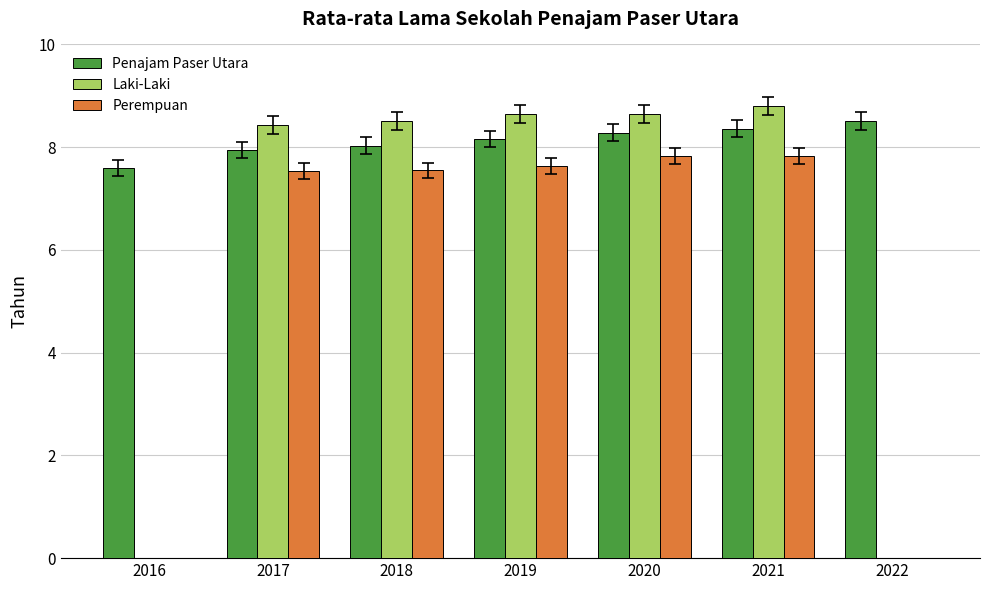

The value of Perempuan at 2016 is 0.0. True or false?

True